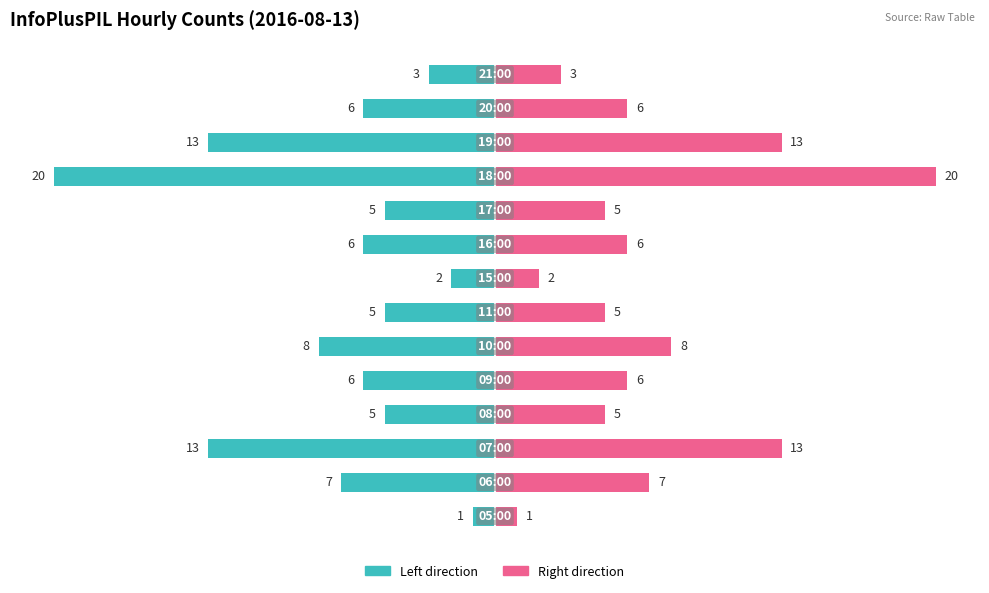

How many groups of bars are there?

14